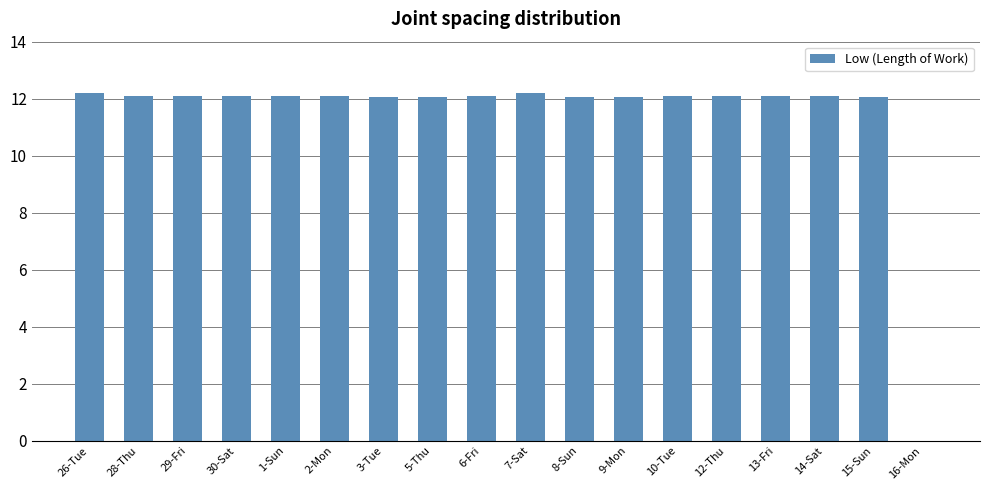

What is the ratio of the value at 10-Tue to the value at 2-Mon?

1.0